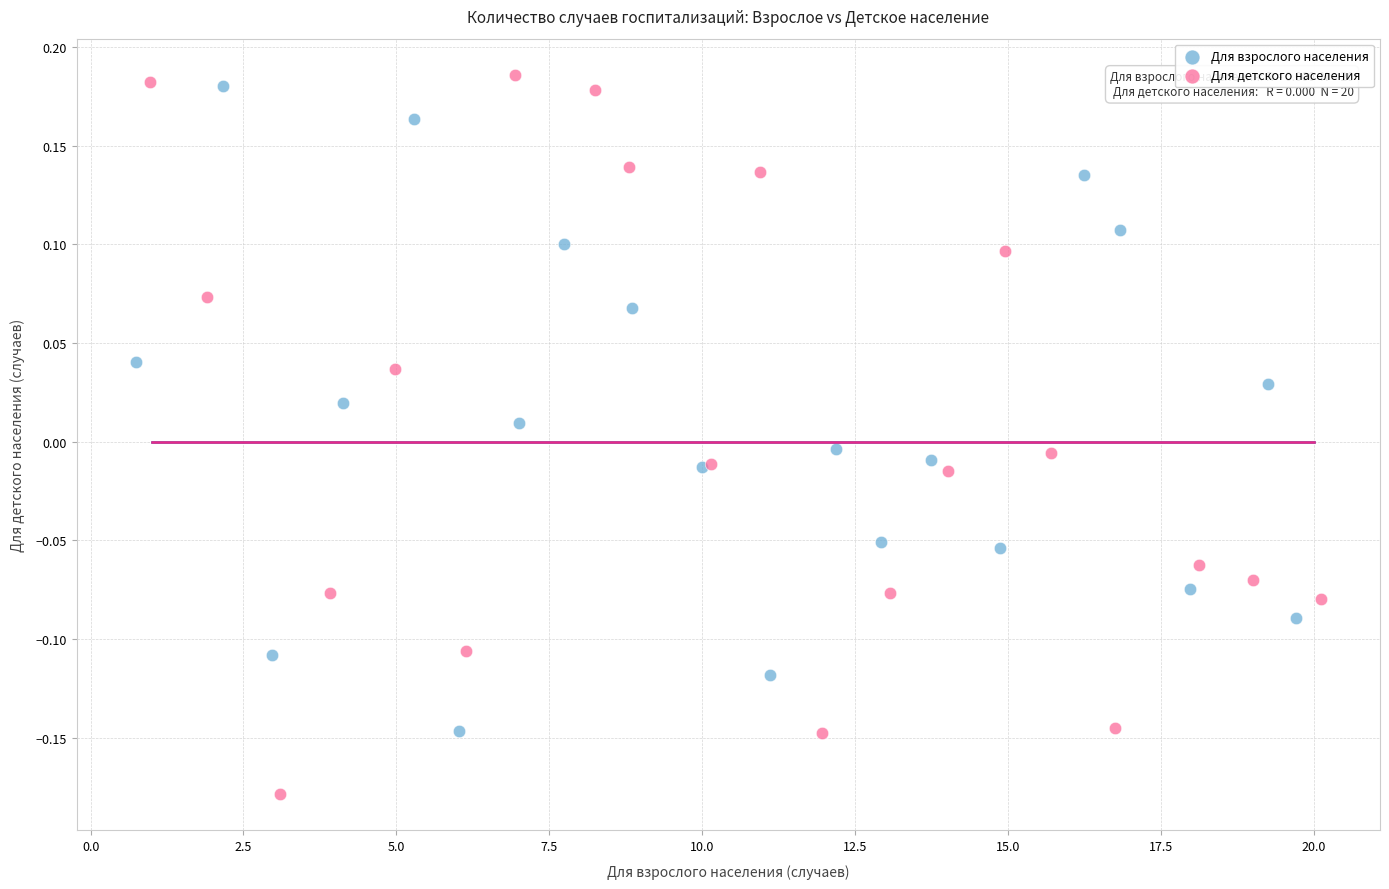

Which series has the widest spread of Y values?

Для детского населения